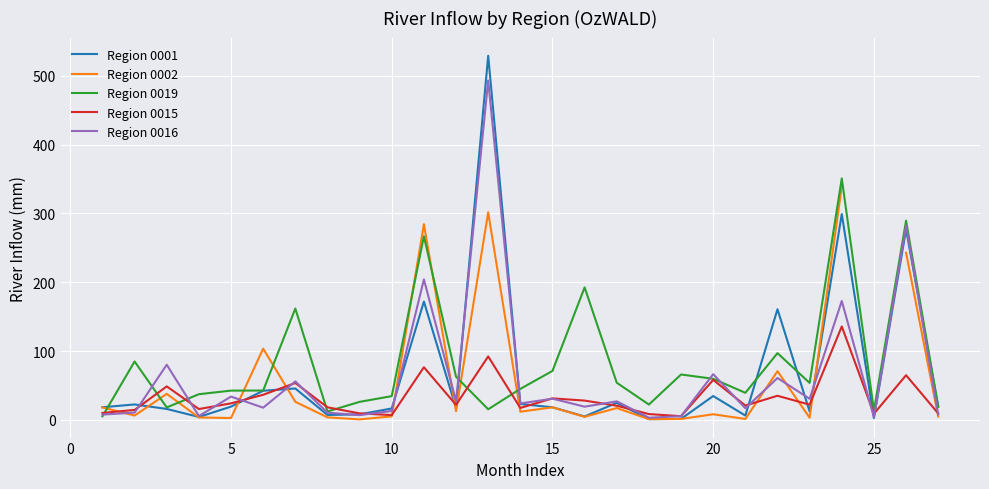

The value of Region 0001 at 15 is 18.3. True or false?

True